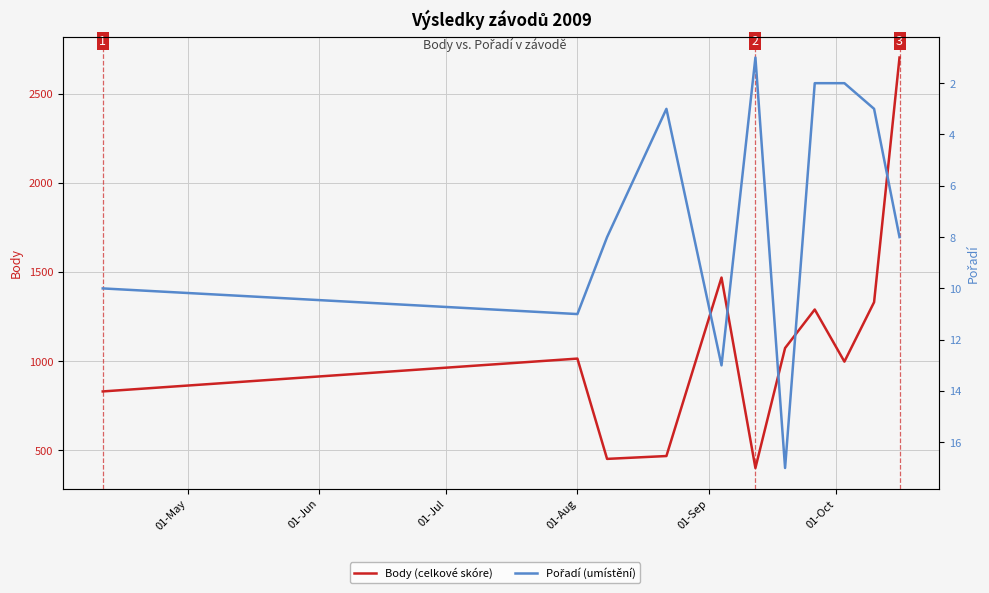

True or false: Body (celkové skóre) and Pořadí (umístění) cross at least once.

False